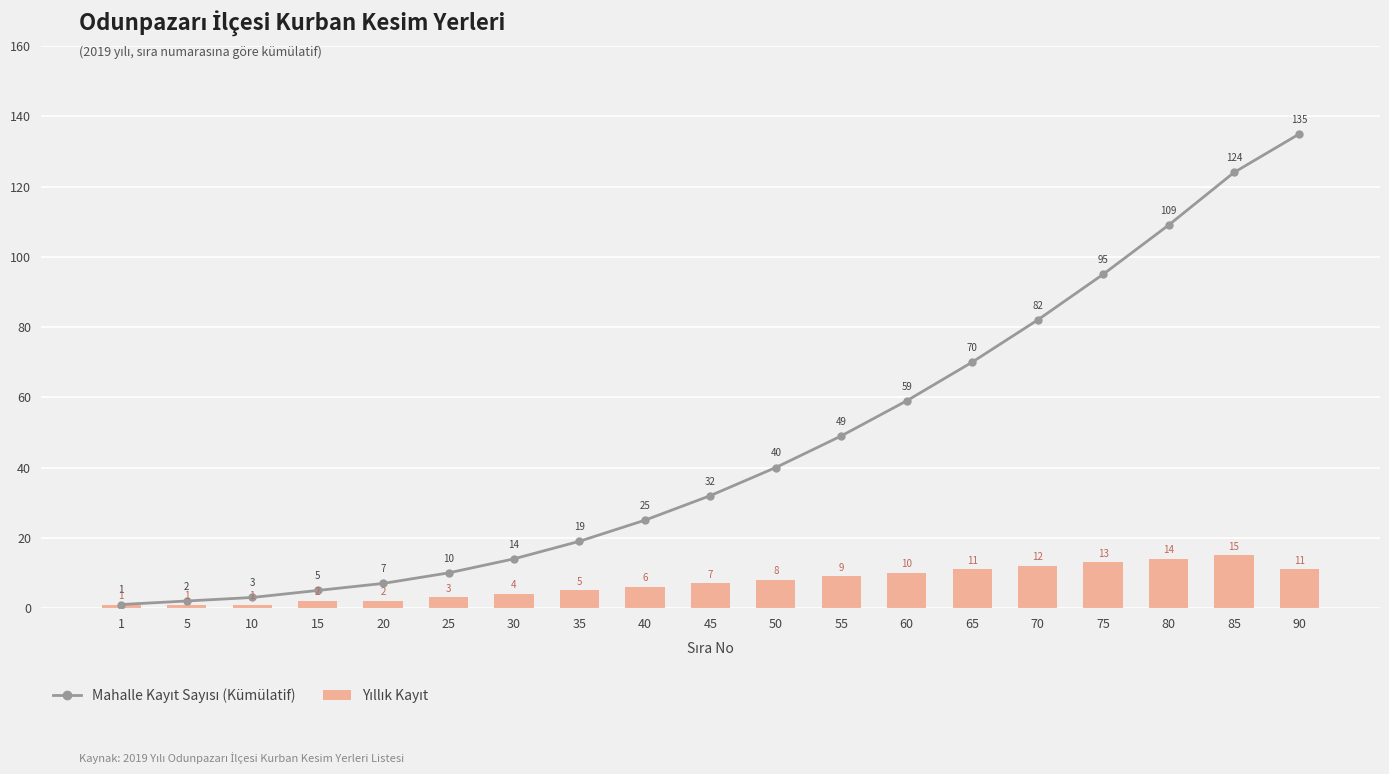

Which category has the highest value in the Mahalle Kayıt Sayısı (Kümülatif) series?

90